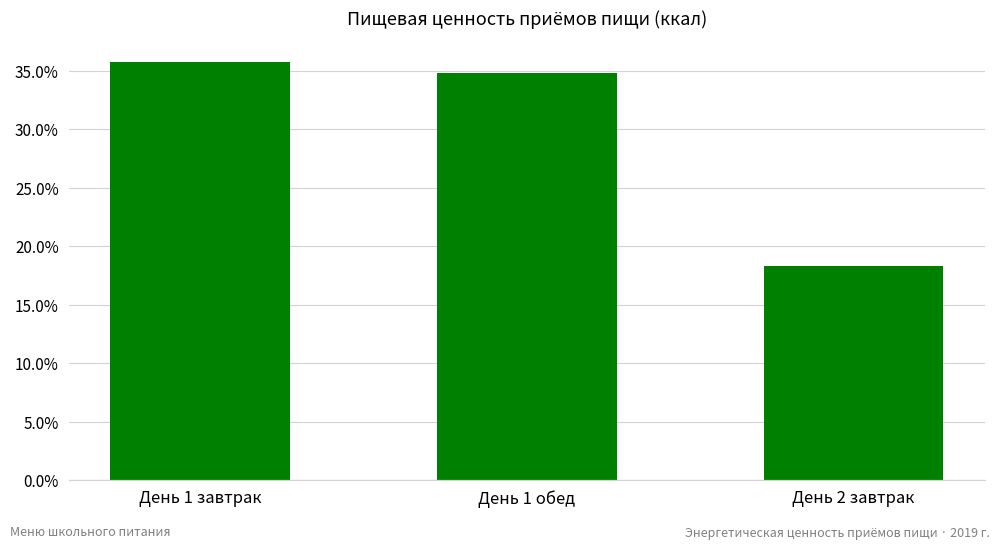

Does the chart contain stacked bars?

No